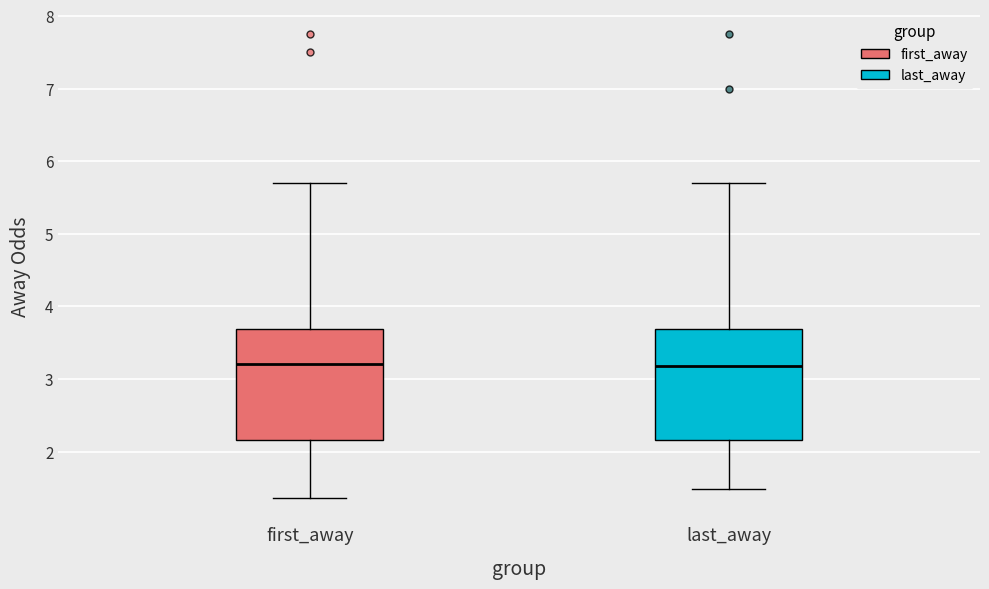

Reading left to right, read every box against the y-axis: the position of its median line, the range the box covers, and the ends of its whiskers. The values are not printed on the chart, so give them approximately, as read against the axis.

first_away: median 3.2, box 2.2 to 3.7, whiskers 1.4 to 5.7
last_away: median 3.2, box 2.2 to 3.7, whiskers 1.5 to 5.7